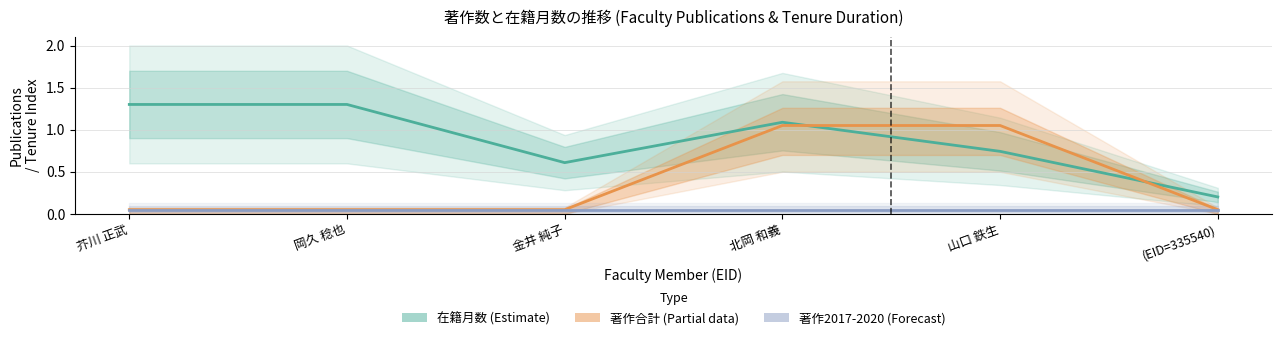

Reading right to left, list all the values displayed in this chart.

在籍月数 (Estimate): 0.2	0.7	1.1	0.6	1.3	1.3
著作合計 (Partial estimate): 0.1	1.1	1.1	0.1	0.1	0.1
著作2017-2020 (Forecast): 0.1	0.1	0.1	0.1	0.1	0.1